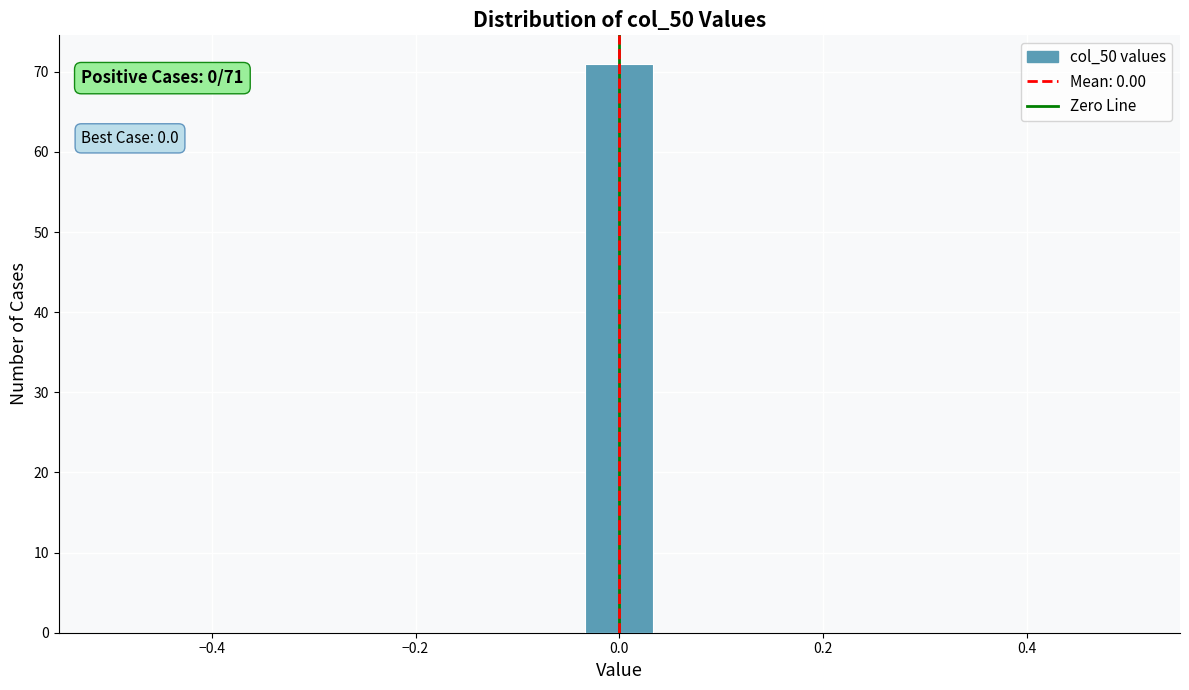

Around what value on the x-axis is the tallest bar? Give the approximate position of its centre, as read against the axis.

0.00